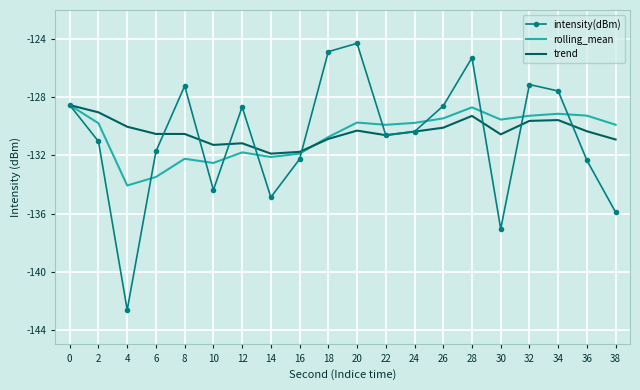

What is the spread (max minus min) of values at 18?

6.0